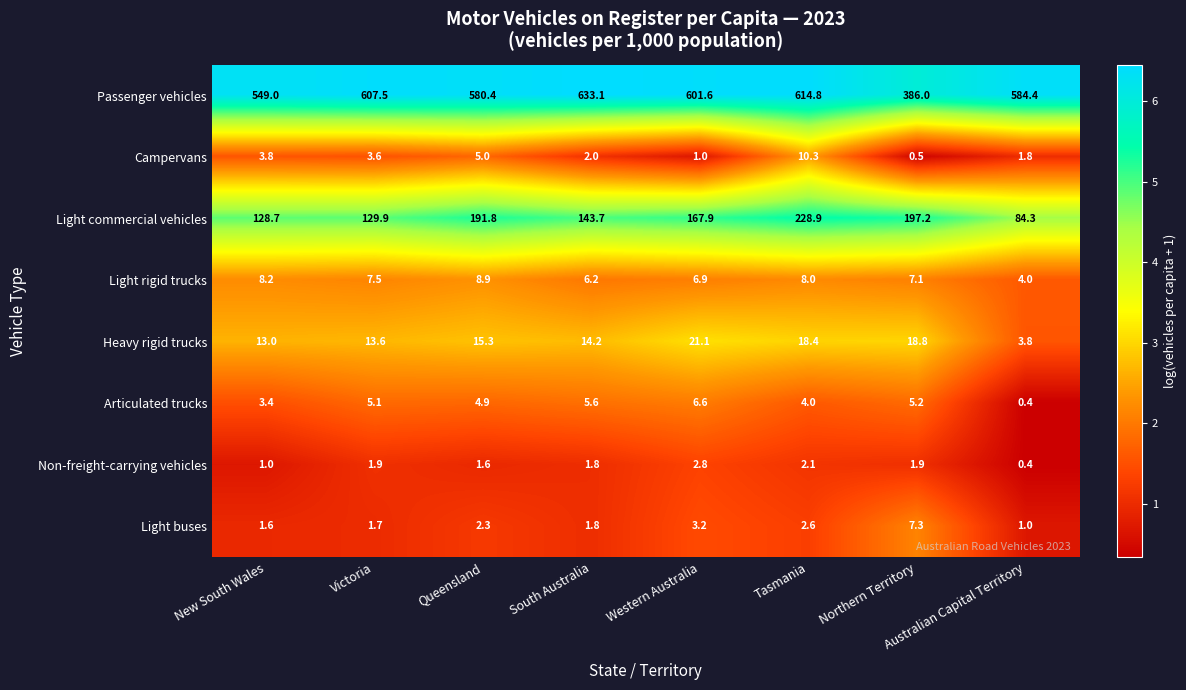

Which series has the widest spread of values?

Passenger vehicles